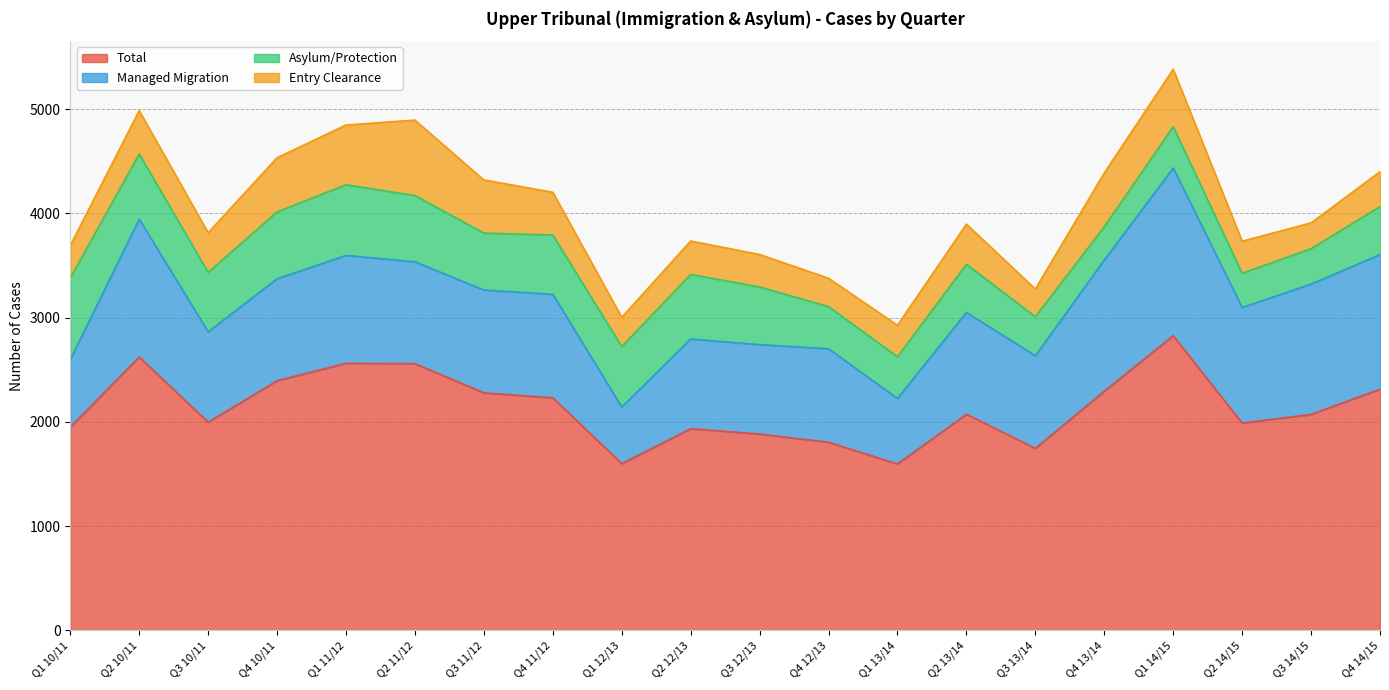

Reading left to right, list all the values displayed in this chart.

Total: Q1 10/11=1950	Q2 10/11=2623	Q3 10/11=1997	Q4 10/11=2395	Q1 11/12=2562	Q2 11/12=2559	Q3 11/12=2279	Q4 11/12=2231	Q1 12/13=1600	Q2 12/13=1935	Q3 12/13=1884	Q4 12/13=1805	Q1 13/14=1597	Q2 13/14=2074	Q3 13/14=1746	Q4 13/14=2295	Q1 14/15=2827	Q2 14/15=1989	Q3 14/15=2072	Q4 14/15=2314
Managed Migration: Q1 10/11=648	Q2 10/11=1322	Q3 10/11=867	Q4 10/11=978	Q1 11/12=1035	Q2 11/12=977	Q3 11/12=986	Q4 11/12=993	Q1 12/13=543	Q2 12/13=861	Q3 12/13=857	Q4 12/13=897	Q1 13/14=628	Q2 13/14=976	Q3 13/14=889	Q4 13/14=1258	Q1 14/15=1609	Q2 14/15=1109	Q3 14/15=1250	Q4 14/15=1291
Asylum/Protection: Q1 10/11=783	Q2 10/11=625	Q3 10/11=571	Q4 10/11=641	Q1 11/12=678	Q2 11/12=635	Q3 11/12=546	Q4 11/12=569	Q1 12/13=579	Q2 12/13=619	Q3 12/13=553	Q4 12/13=404	Q1 13/14=400	Q2 13/14=462	Q3 13/14=374	Q4 13/14=319	Q1 14/15=396	Q2 14/15=328	Q3 14/15=340	Q4 14/15=460
Entry Clearance: Q1 10/11=311	Q2 10/11=416	Q3 10/11=380	Q4 10/11=520	Q1 11/12=573	Q2 11/12=724	Q3 11/12=510	Q4 11/12=410	Q1 12/13=281	Q2 12/13=320	Q3 12/13=312	Q4 12/13=272	Q1 13/14=302	Q2 13/14=385	Q3 13/14=266	Q4 13/14=516	Q1 14/15=551	Q2 14/15=307	Q3 14/15=247	Q4 14/15=335